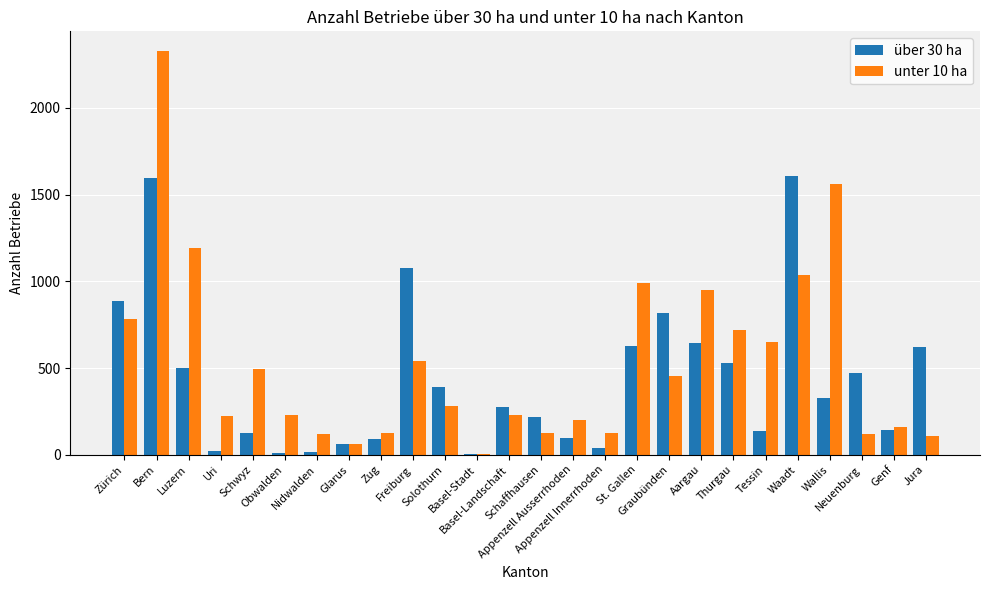

The über 30 ha series shows 461 at Basel-Landschaft. True or false?

False